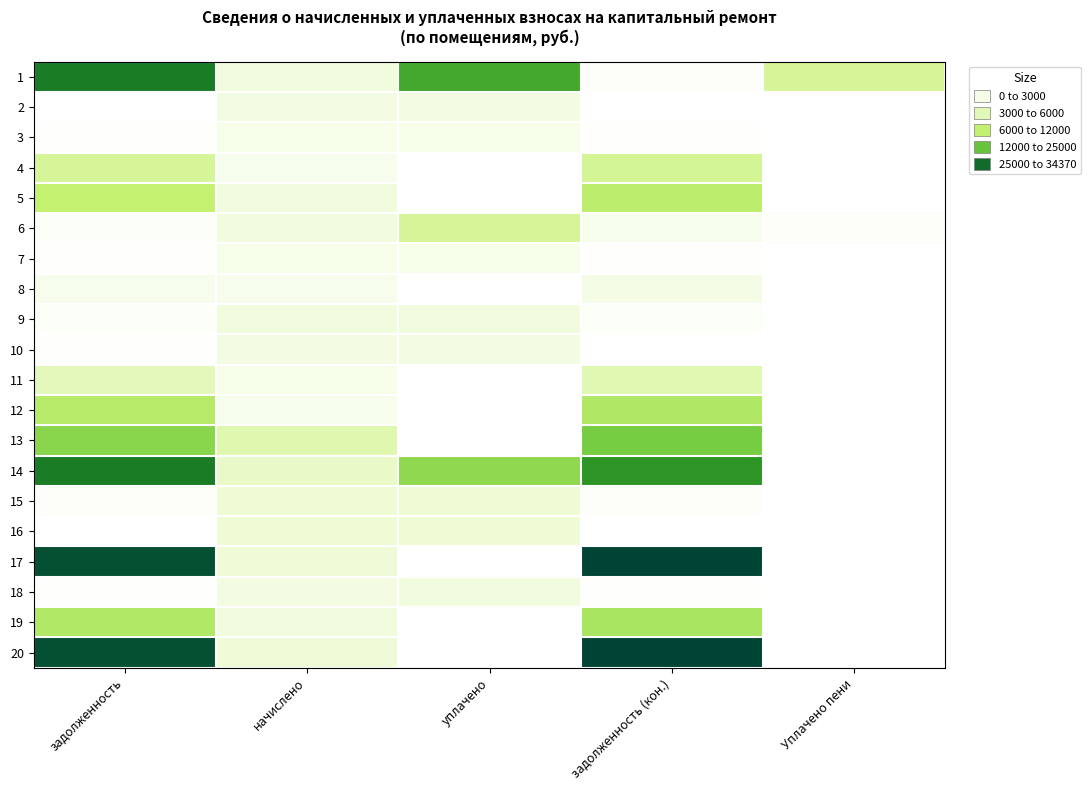

What is the difference between the highest and lowest values at задолженность?

32927.7